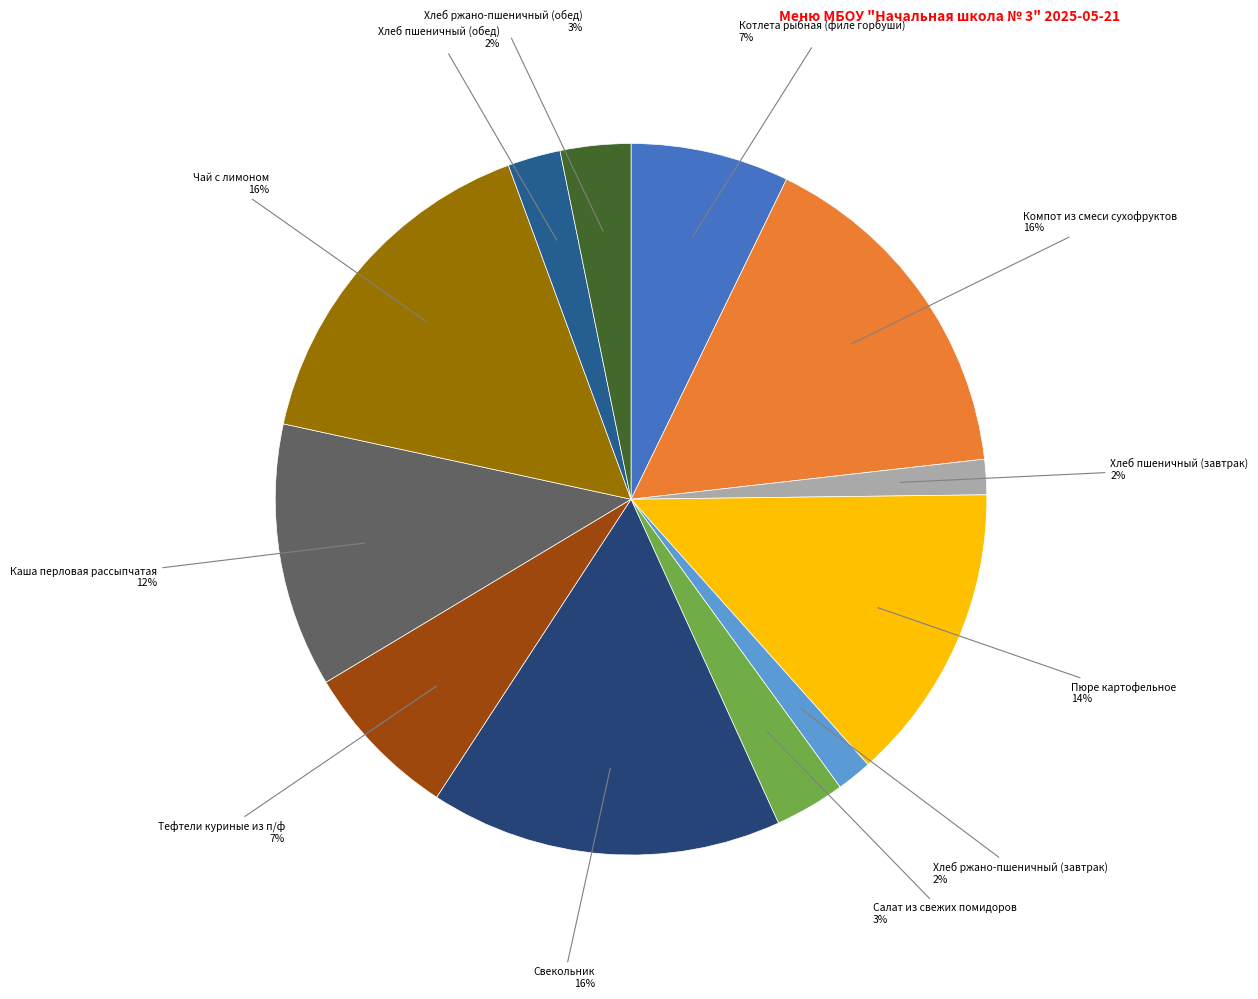

To the nearest percent, what portion does Свекольник represent?

16%